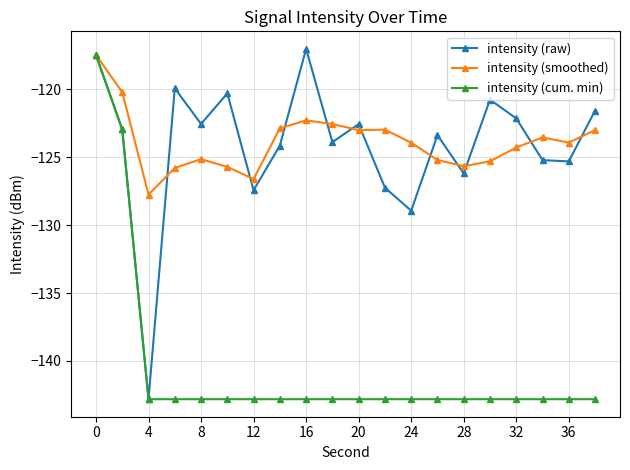

How many lines are shown in the chart?

3